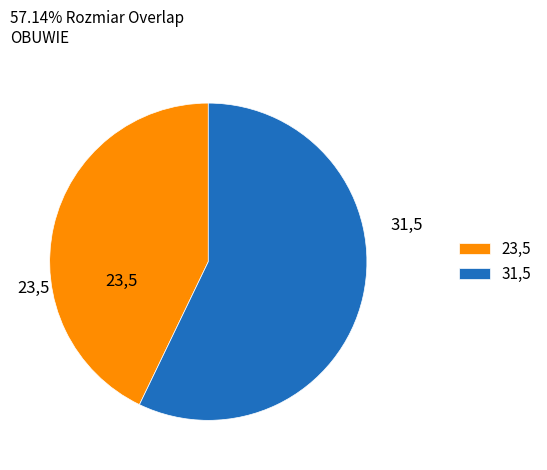

The 23,5 slice represents 34% of the pie. True or false?

False